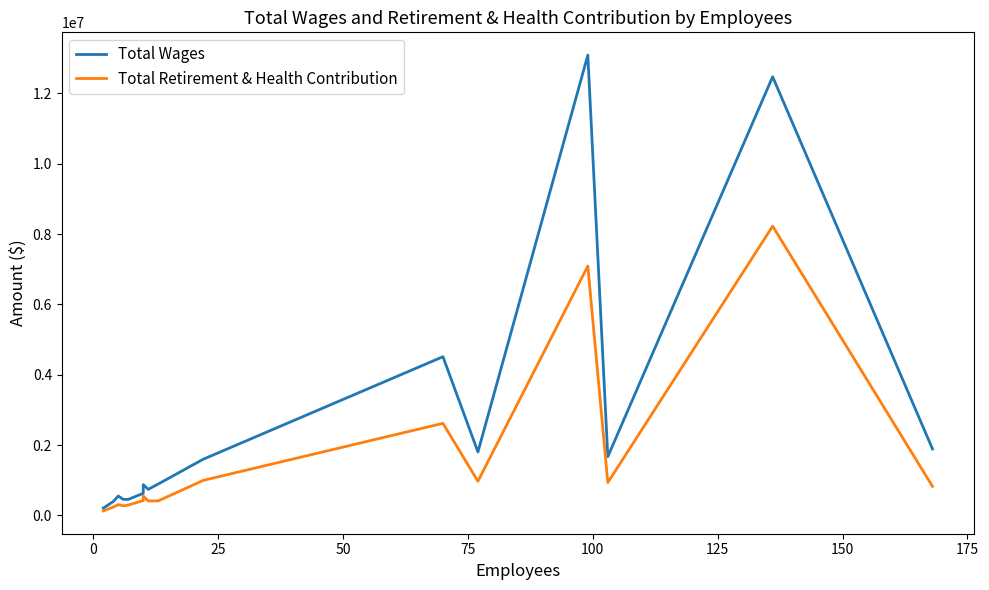

Rank the series at 175 from highest to lowest value.

Total Wages, Total Retirement & Health Contribution